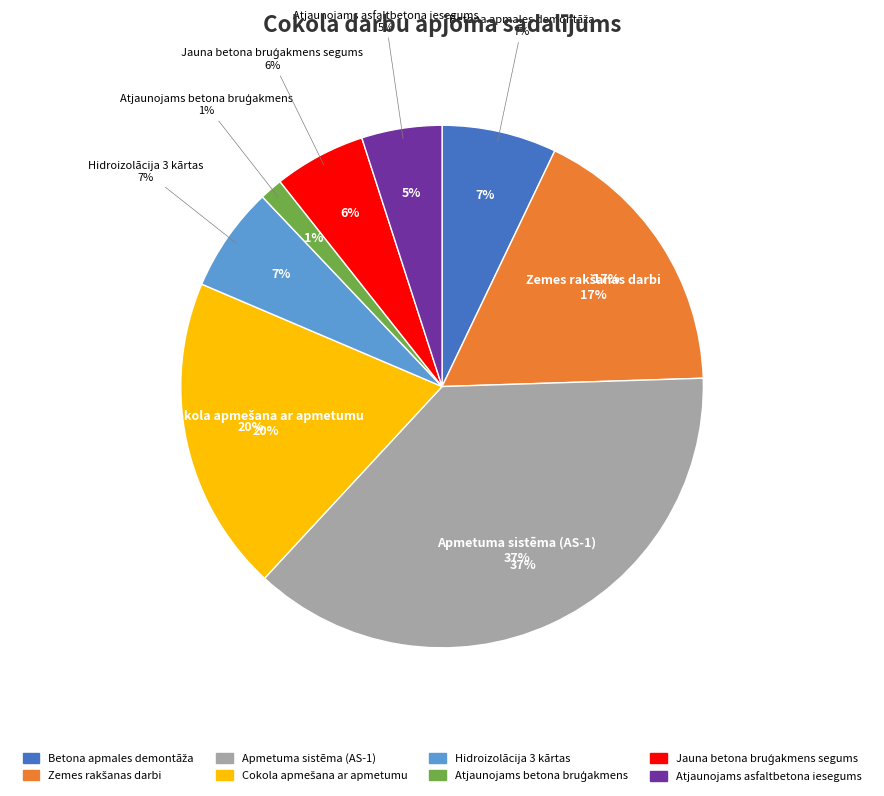

Is the sum of Atjaunojams betona bruģakmens and Atjaunojams asfaltbetona iesegums greater than half?

No